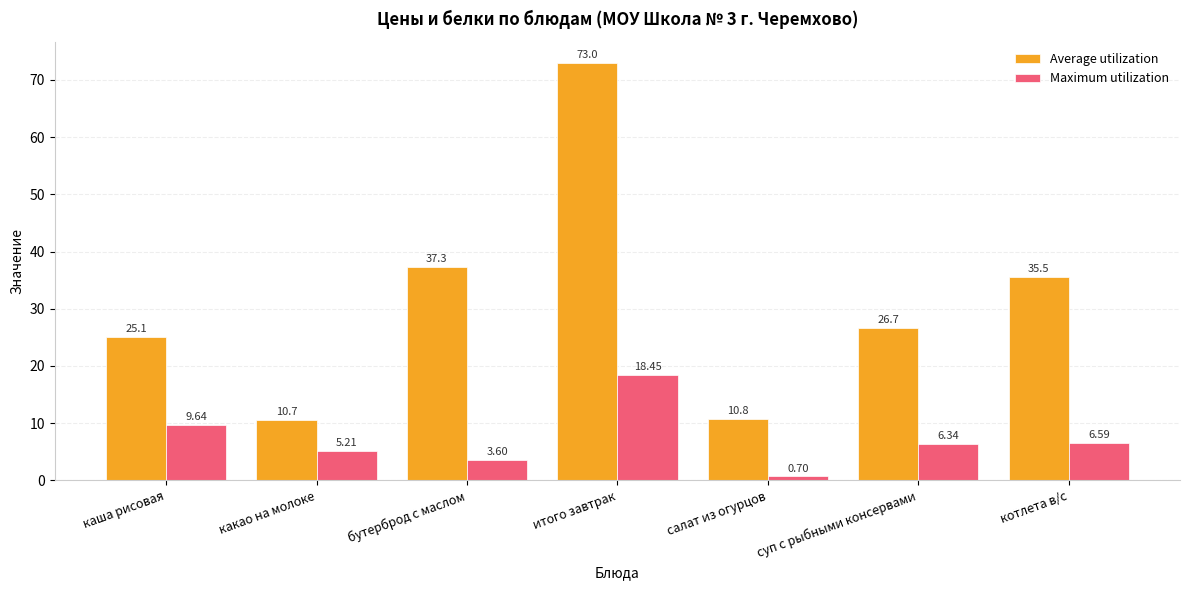

What is the value of the Average utilization bar at the 3rd from the left?

37.3